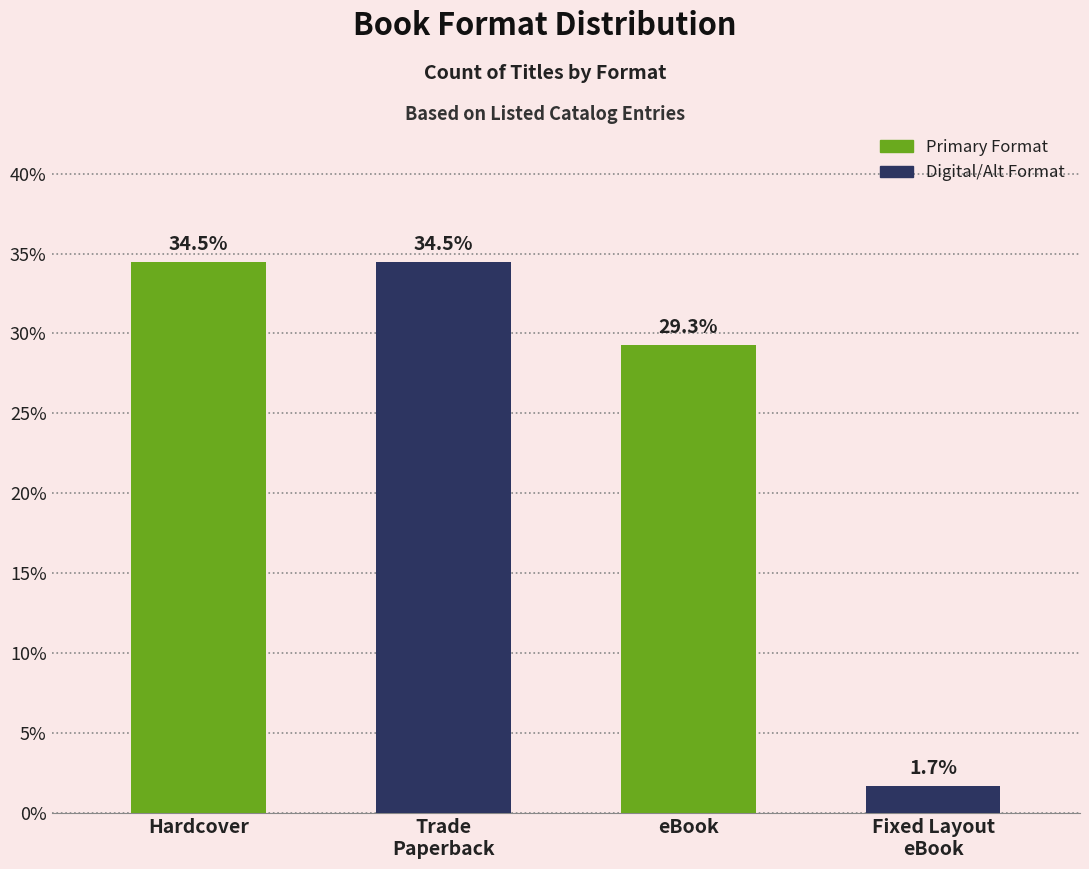

Reading left to right, extract all data points from this chart.

34.5	34.5	29.3	1.7